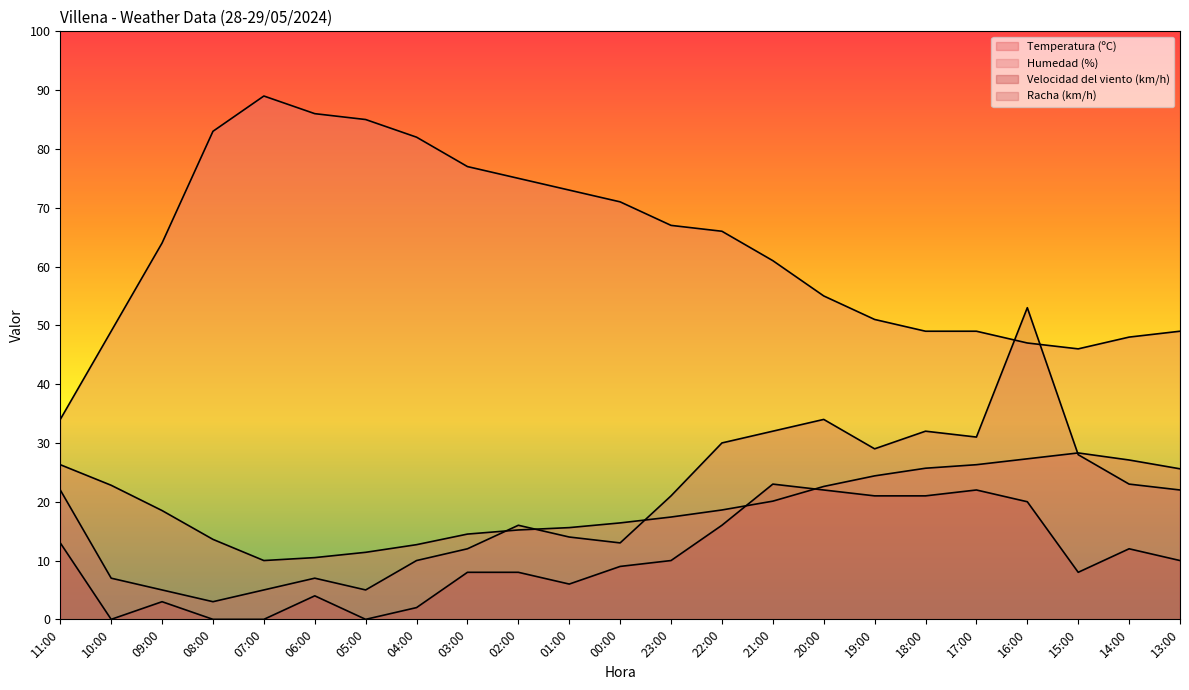

At which label does Velocidad del viento (km/h) first exceed 9?

11:00